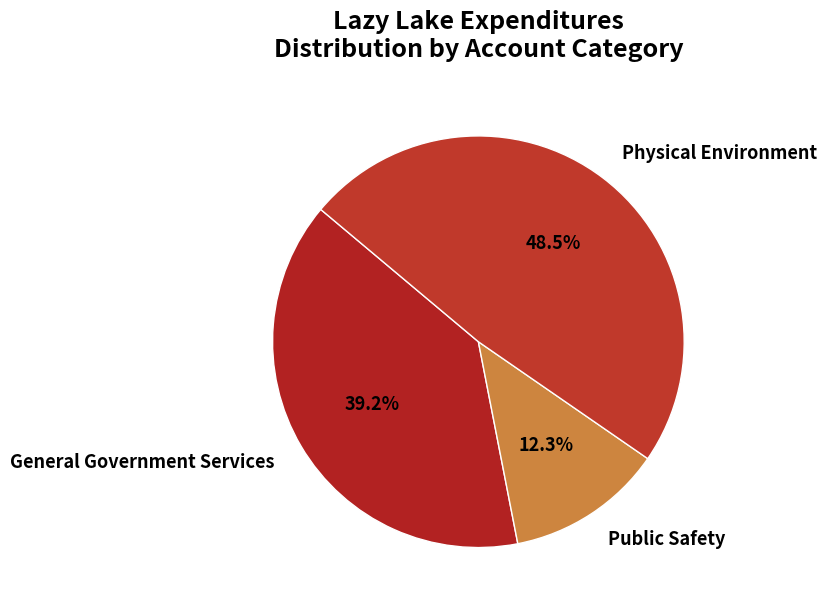

How many slices are in this pie chart?

3